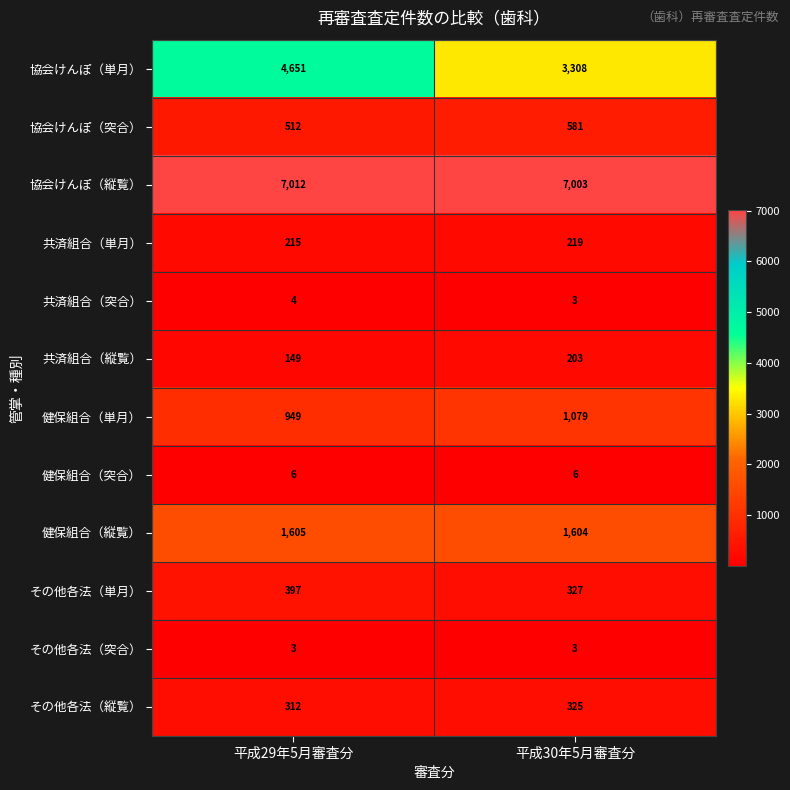

Which series changed the most between 平成29年5月審査分 and 平成30年5月審査分?

協会けんぽ（単月）